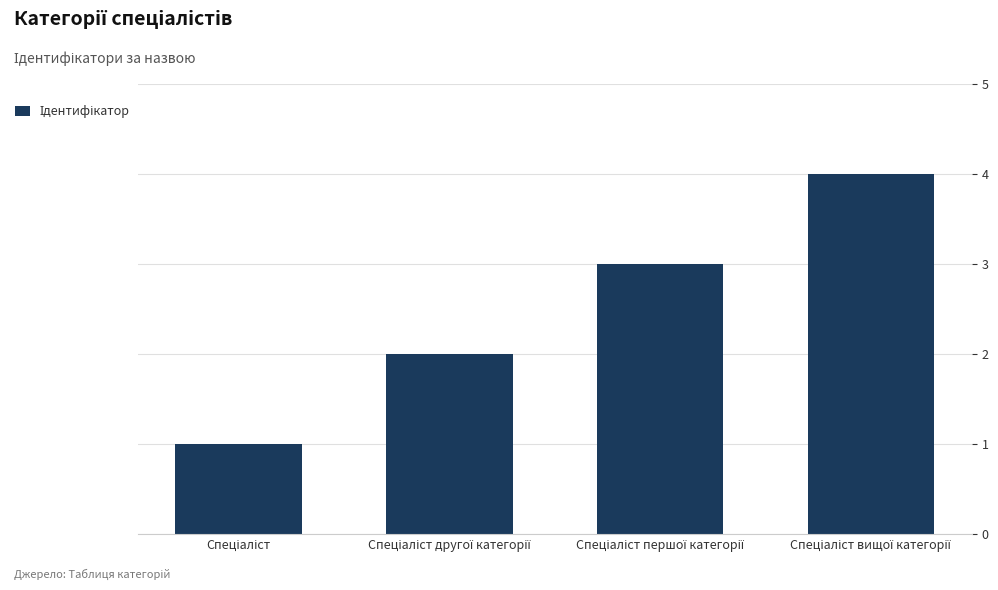

How many values are below 3?

2